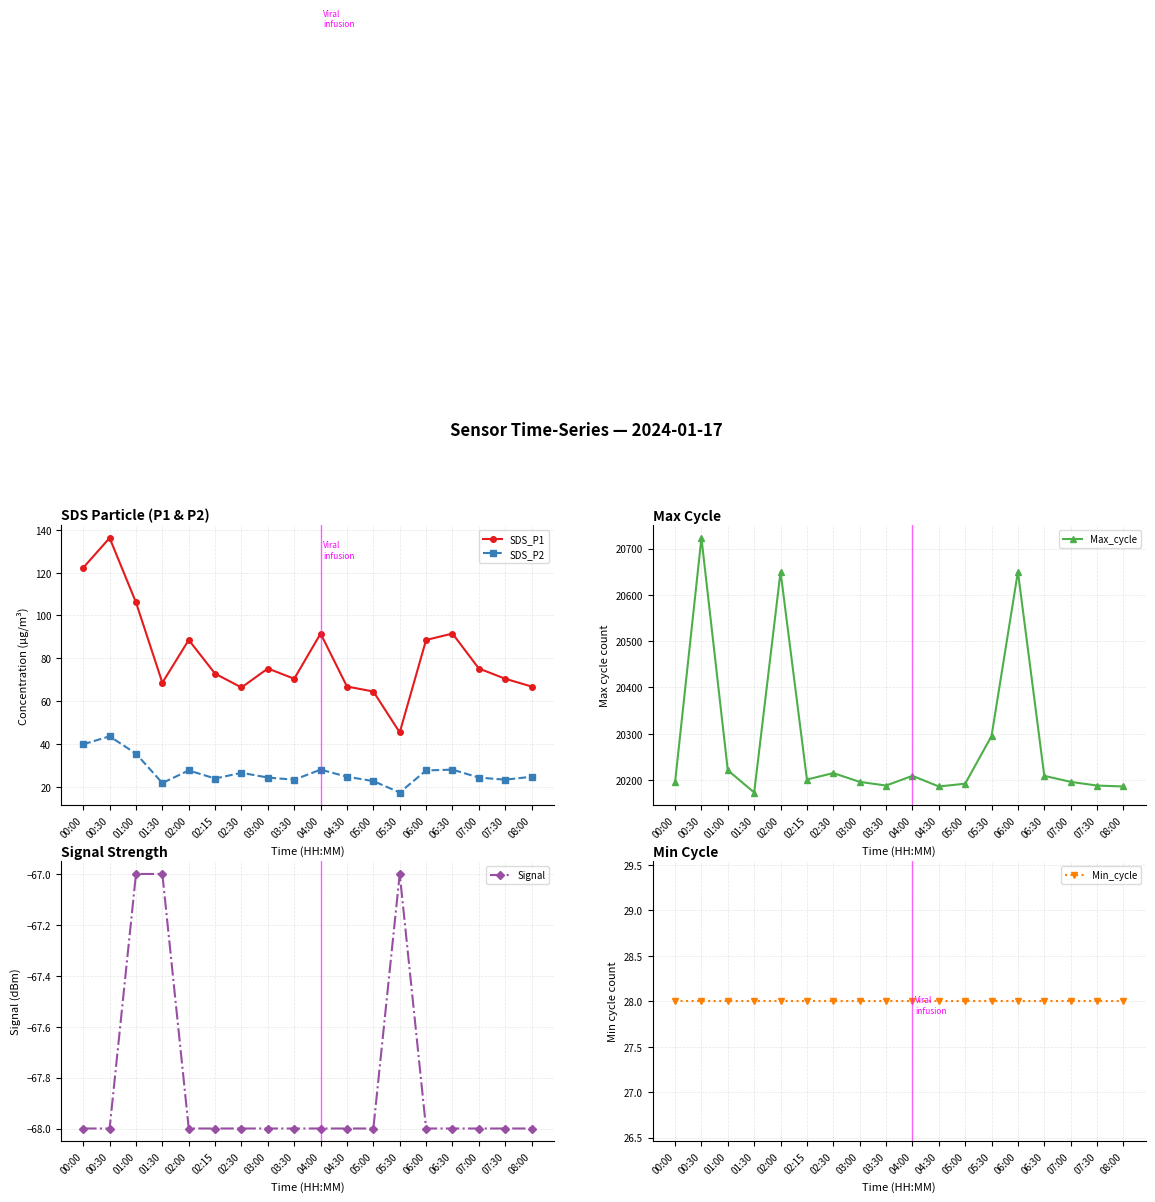

Count the number of categories in the chart.

18